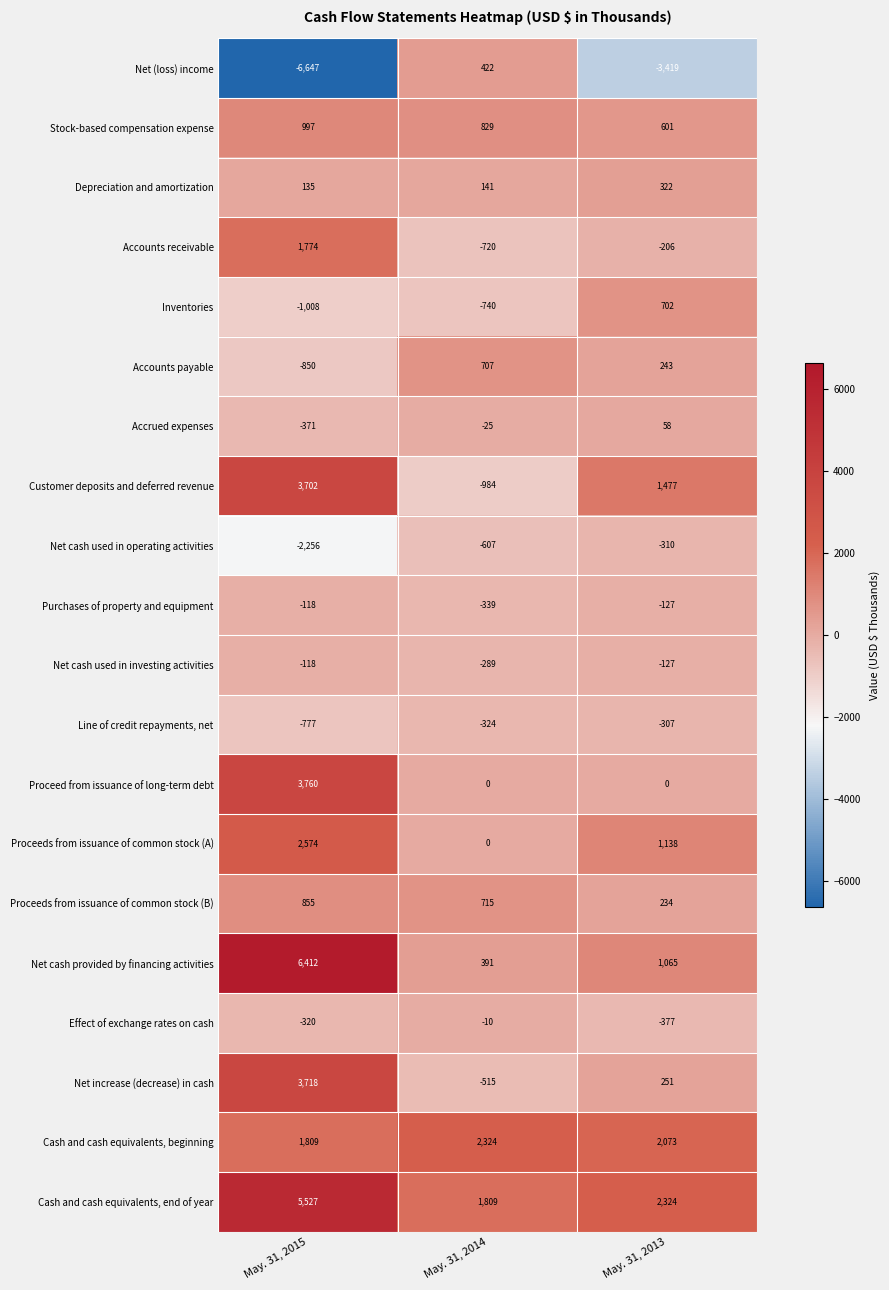

True or false: Inventories has a value of -1008 at May. 31, 2015.

True